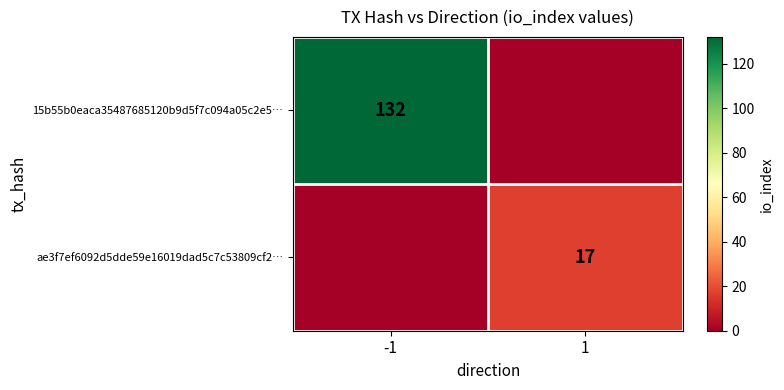

The value of ae3f7ef6092d5dde59e16019dad5c7c53809cf2… at 1 is 17. True or false?

True